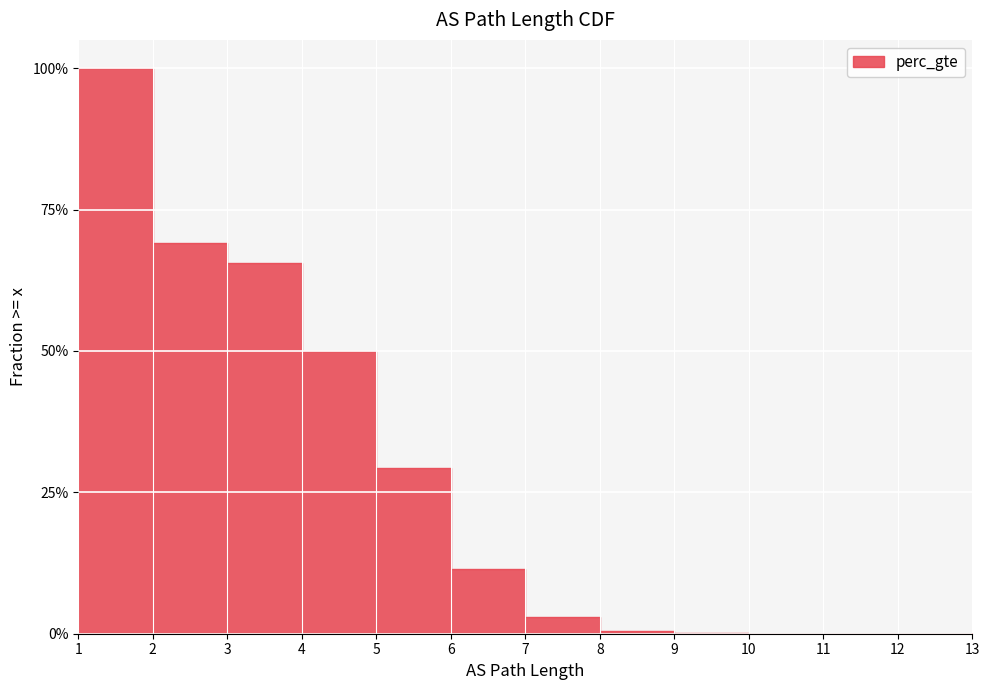

The value at 6 is 0.2. True or false?

False